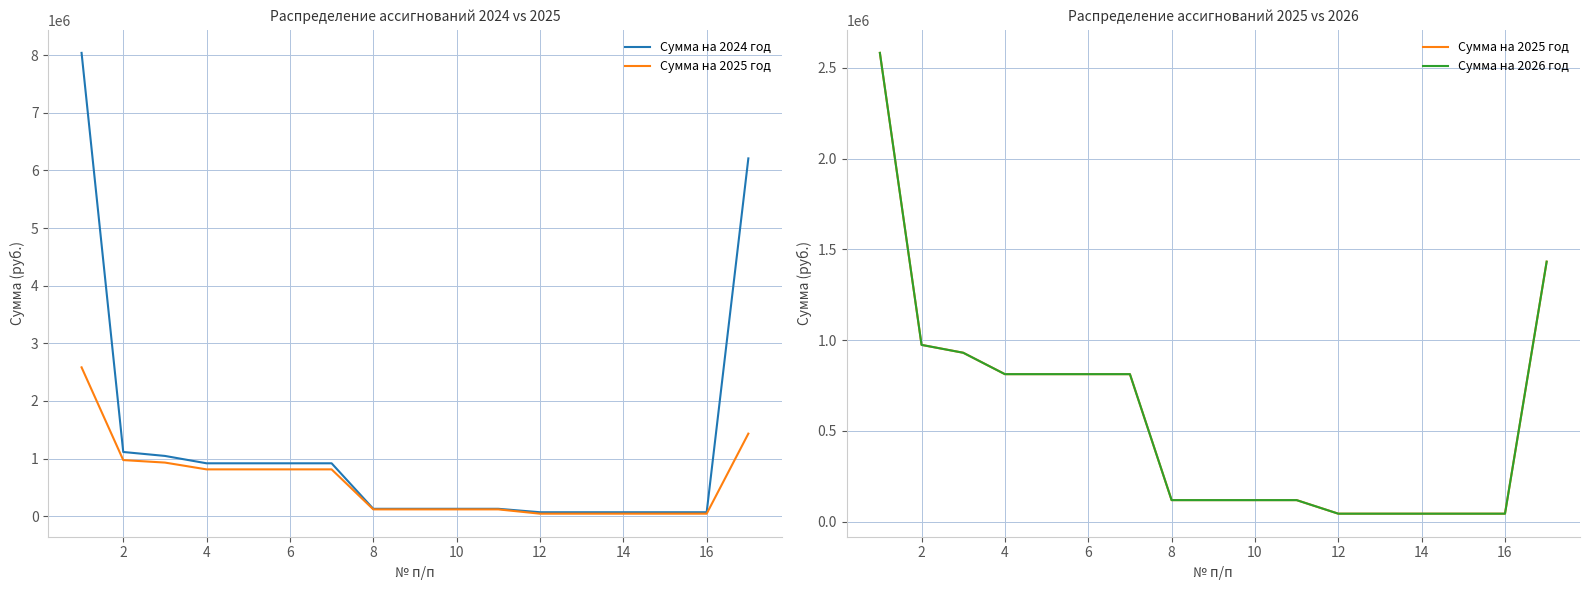

Count the number of data series in this chart.

3